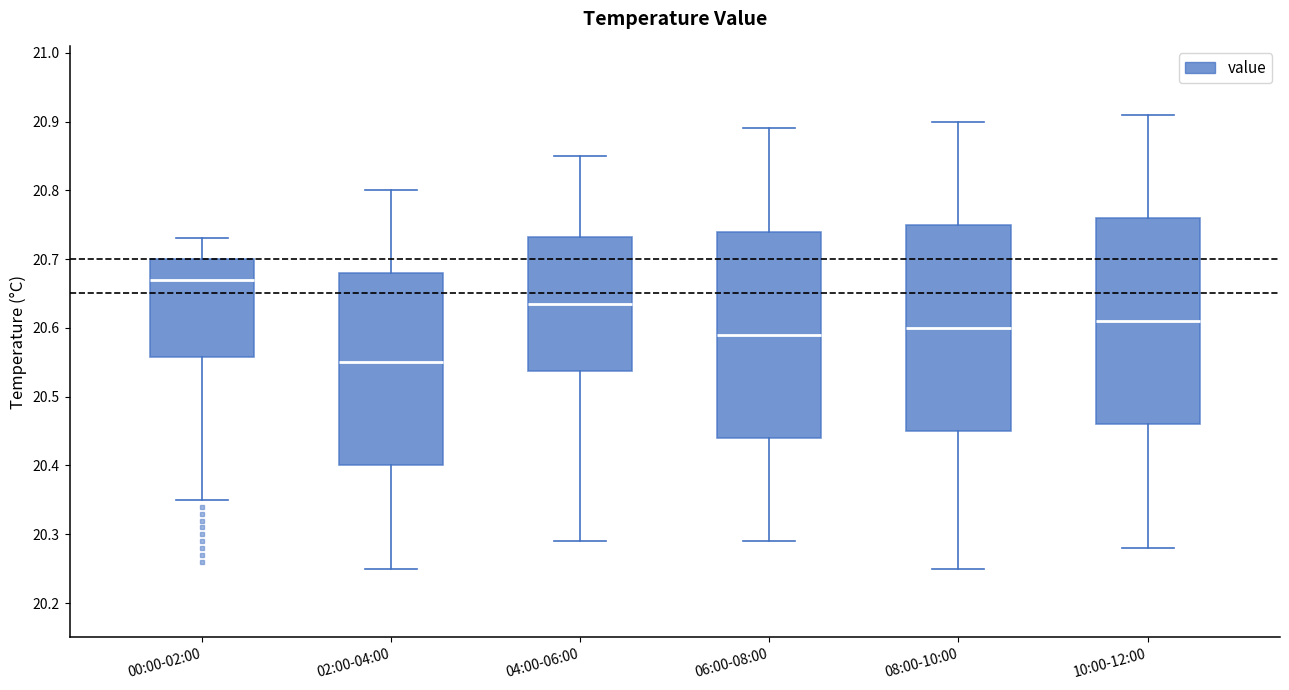

Reading left to right, transcribe this box plot: for each box, give where its median line is, the range the box spans, and where its two whiskers end, as read against the y-axis. The values are not printed on the chart, so give them approximately, as read against the axis.

00:00-02:00: median 20.67, box 20.56 to 20.70, whiskers 20.35 to 20.73
02:00-04:00: median 20.55, box 20.40 to 20.68, whiskers 20.25 to 20.80
04:00-06:00: median 20.64, box 20.54 to 20.73, whiskers 20.29 to 20.85
06:00-08:00: median 20.59, box 20.44 to 20.74, whiskers 20.29 to 20.89
08:00-10:00: median 20.60, box 20.45 to 20.75, whiskers 20.25 to 20.90
10:00-12:00: median 20.61, box 20.46 to 20.76, whiskers 20.28 to 20.91